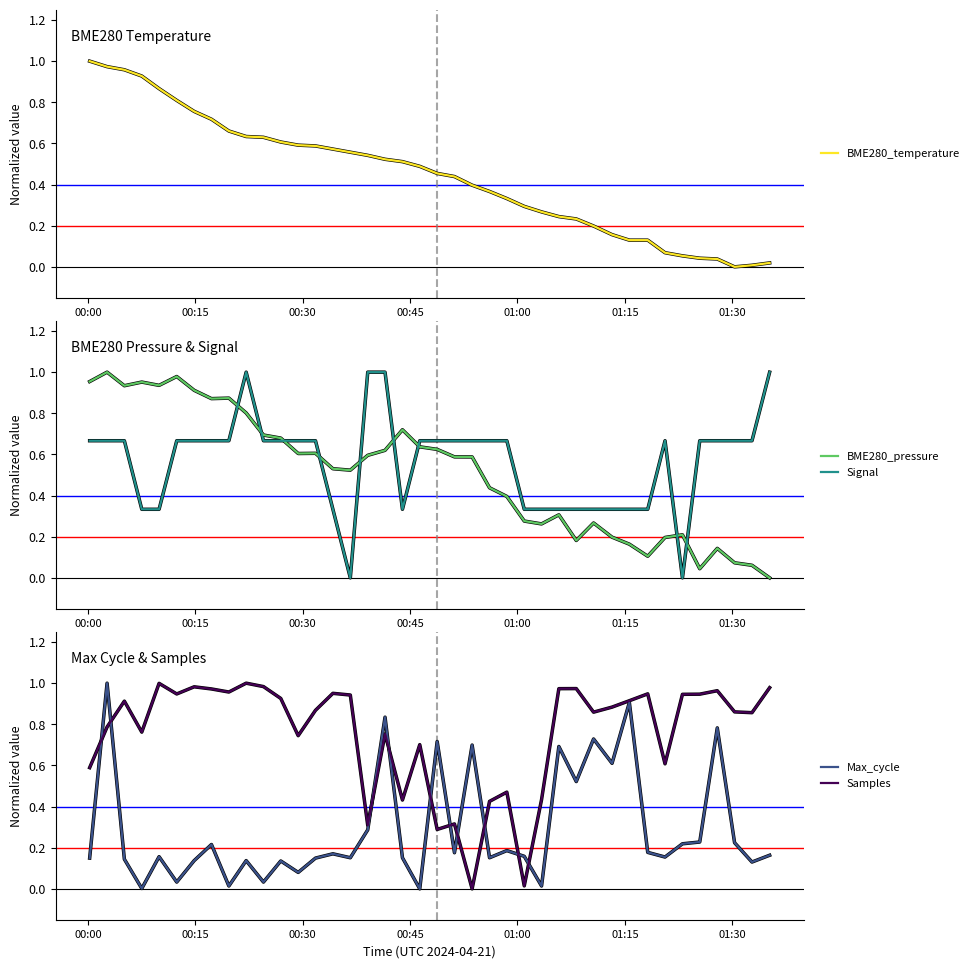

How many data points does each series have?

40